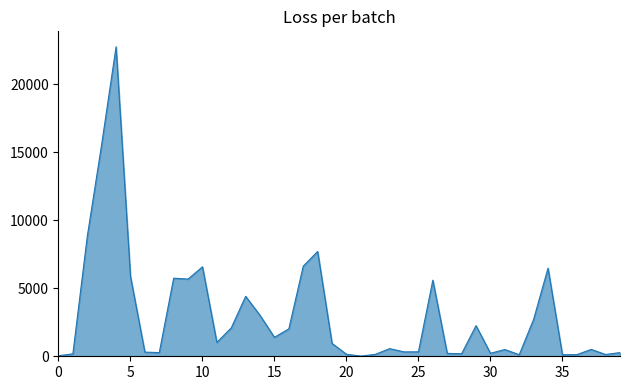

Count the number of values greater than 945.

20